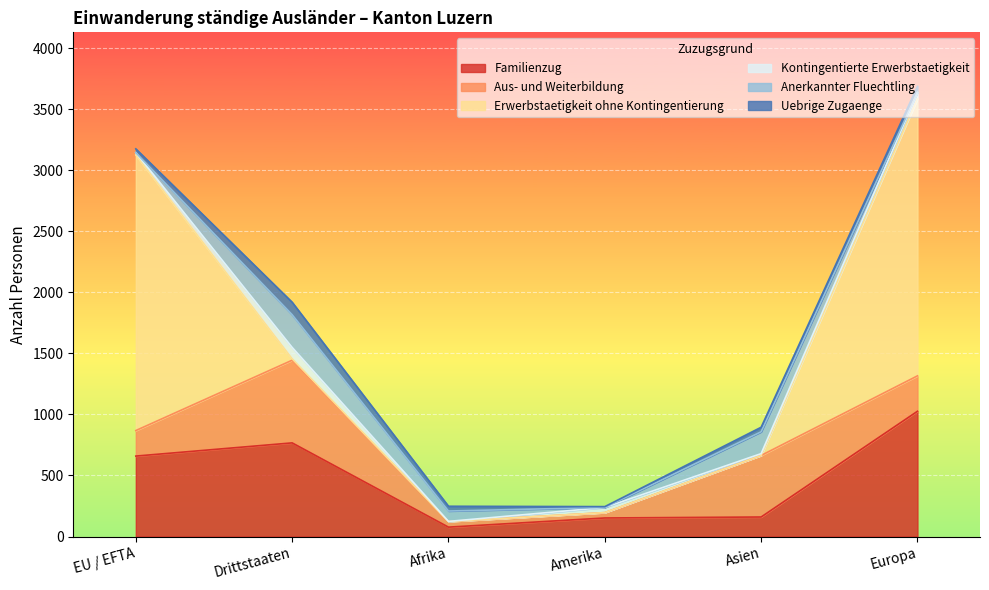

What is the spread (max minus min) of values at Drittstaaten?

755